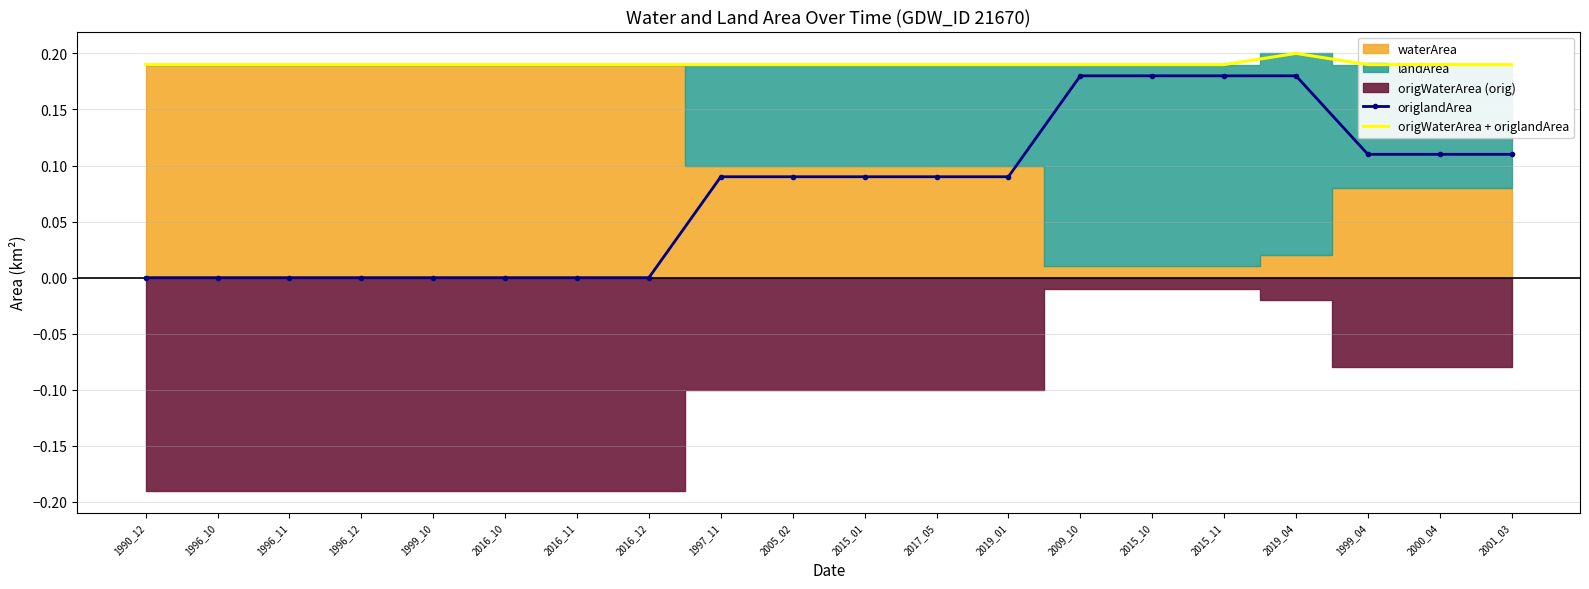

True or false: origlandArea and origWaterArea + origlandArea intersect in this chart.

False